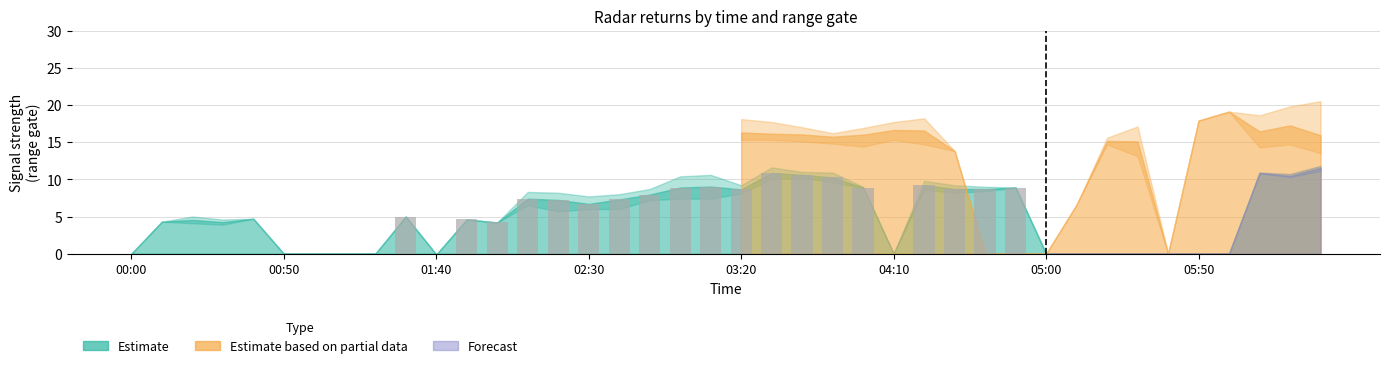

How many series are shown in this chart?

1